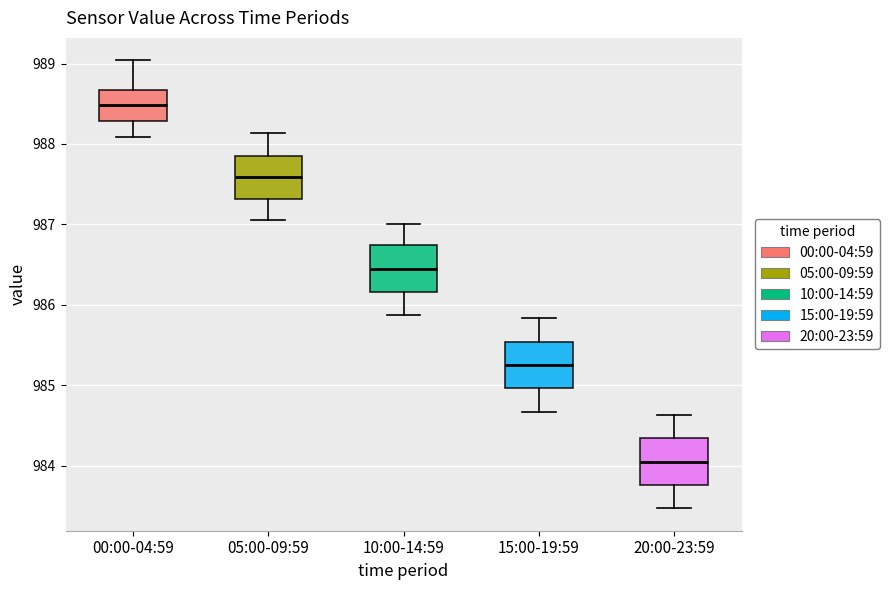

Which box's median line is the highest?

00:00-04:59